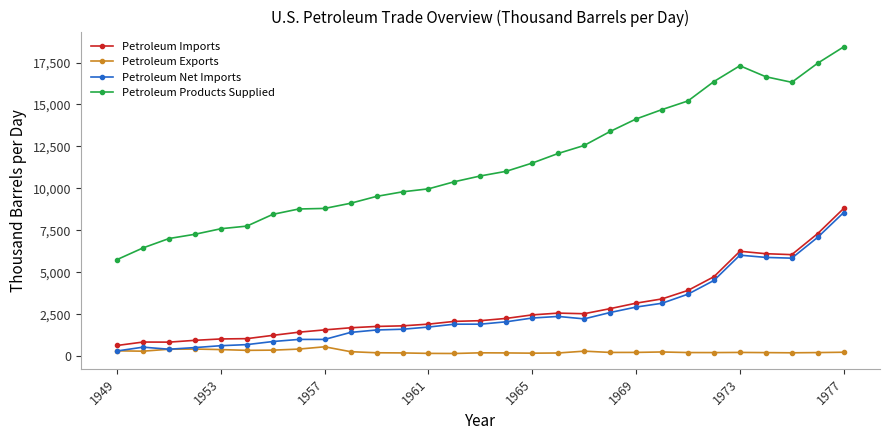

True or false: Petroleum Imports and Petroleum Products Supplied intersect in this chart.

False